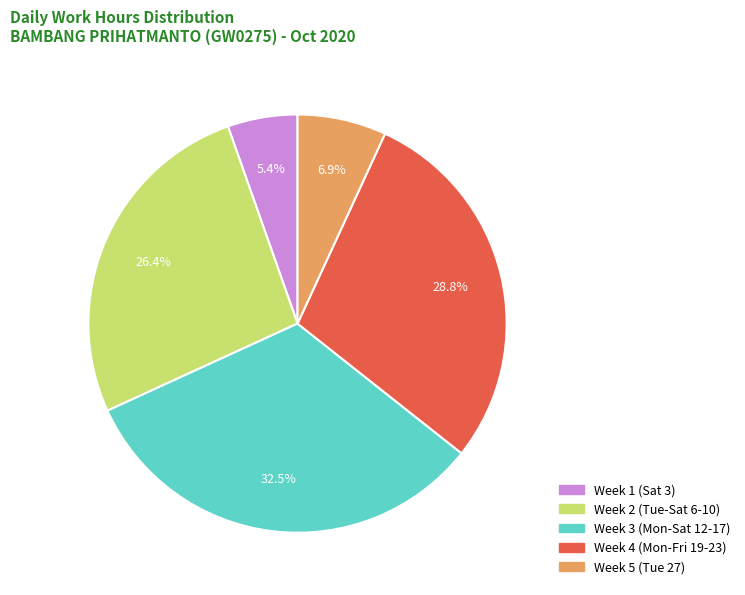

Does any single category account for the majority?

No